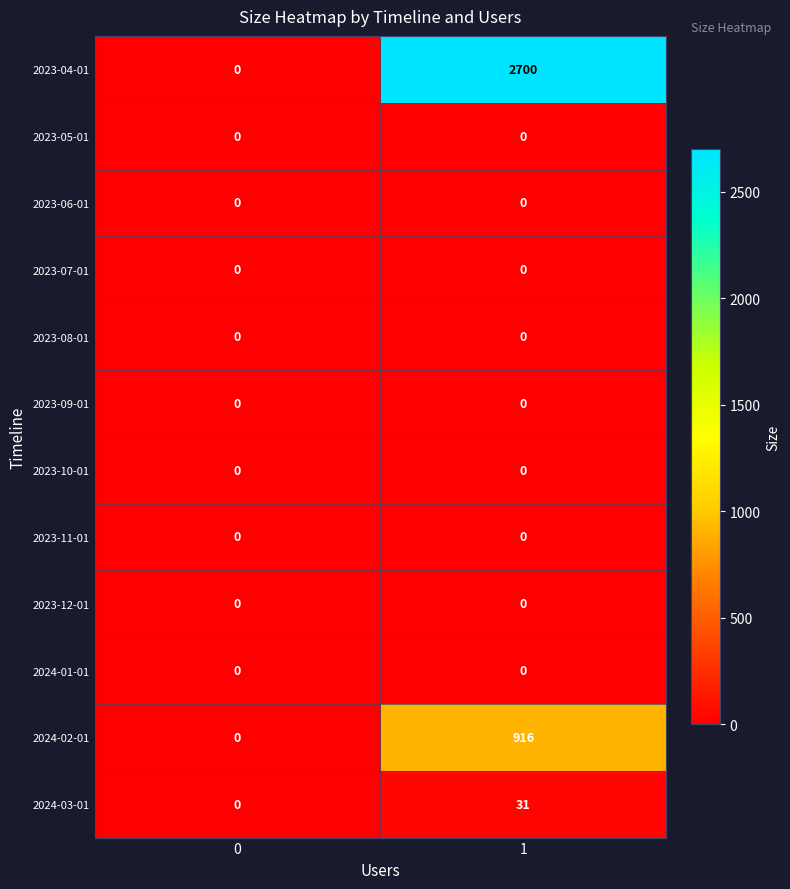

Is it true that 2023-11-01 equals 0 at 1?

True